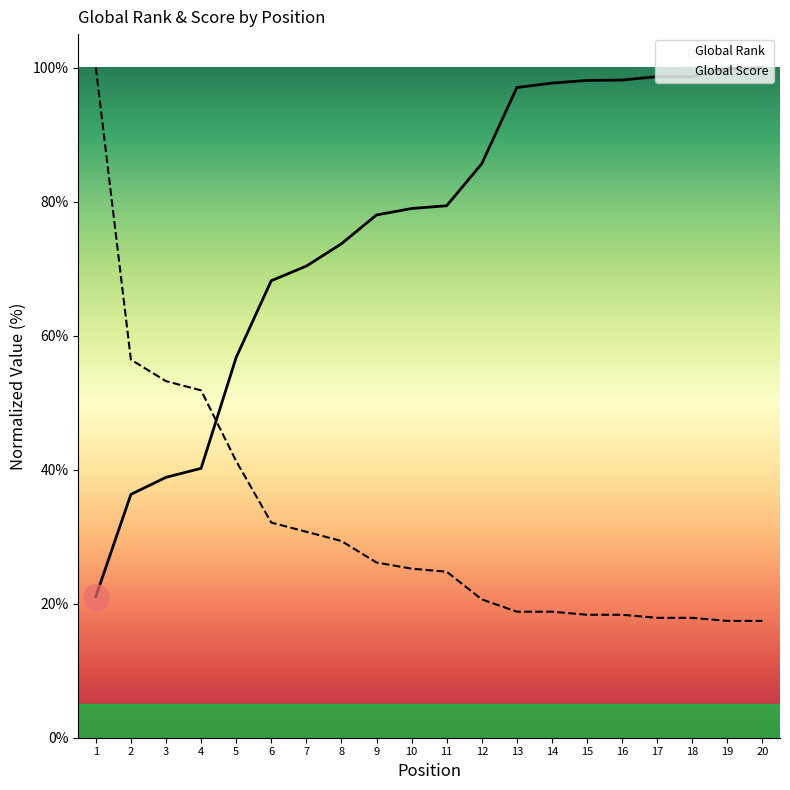

How many values in the Global Rank series are below 79?

10